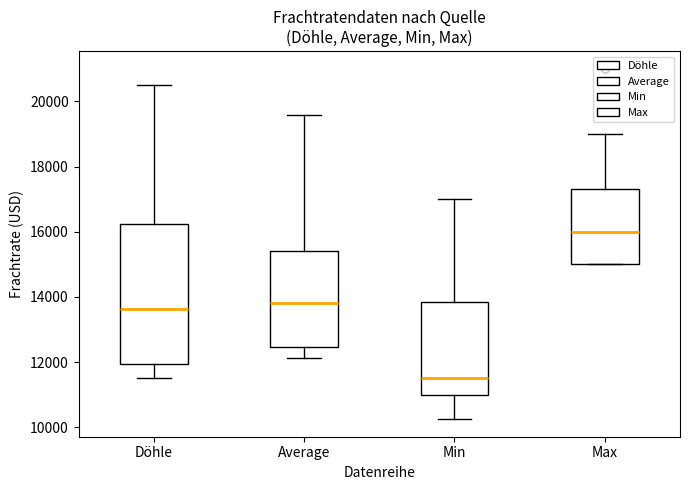

Which box is the tallest, from its lower edge to its upper edge?

Döhle